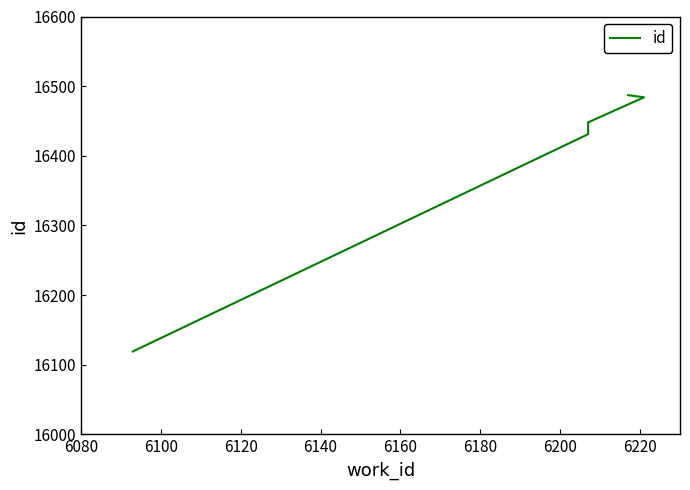

What is the sum of all values?

98412